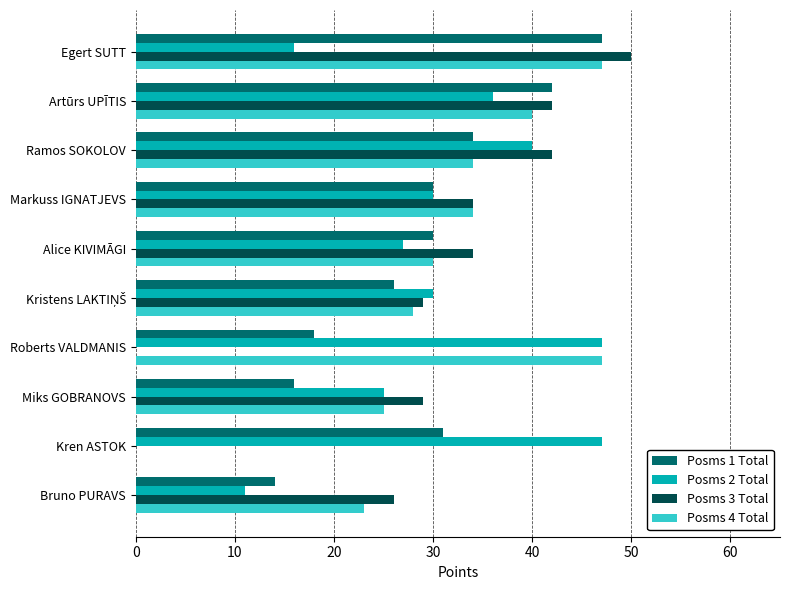

What is the sum of the Posms 3 Total values at Bruno PURAVS and Markuss IGNATJEVS?

60